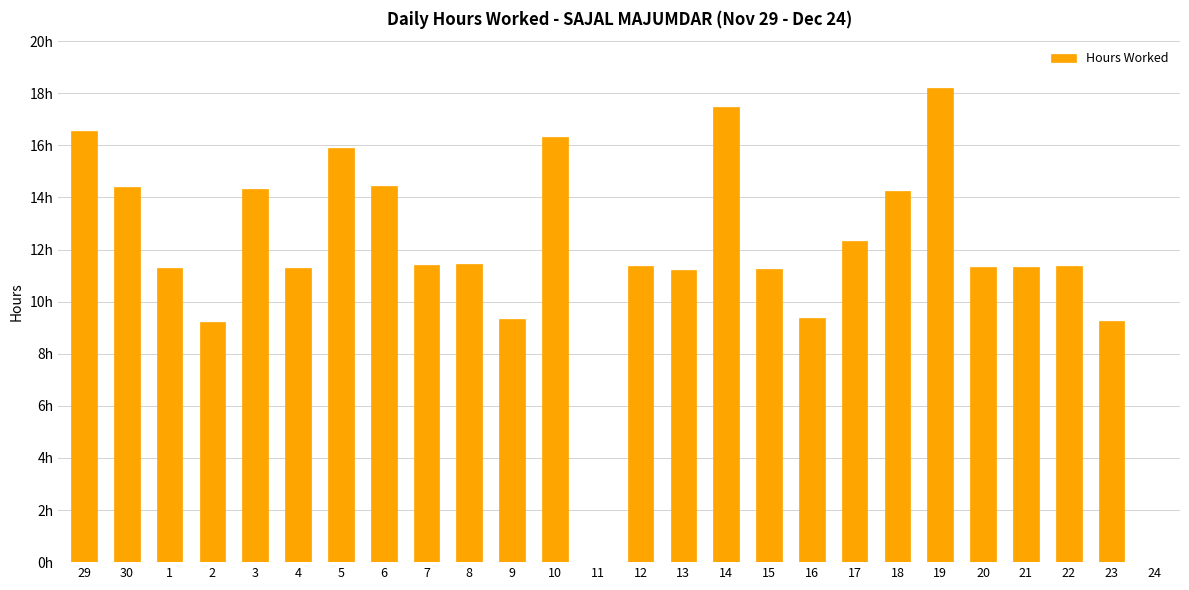

Are the bars horizontal?

No